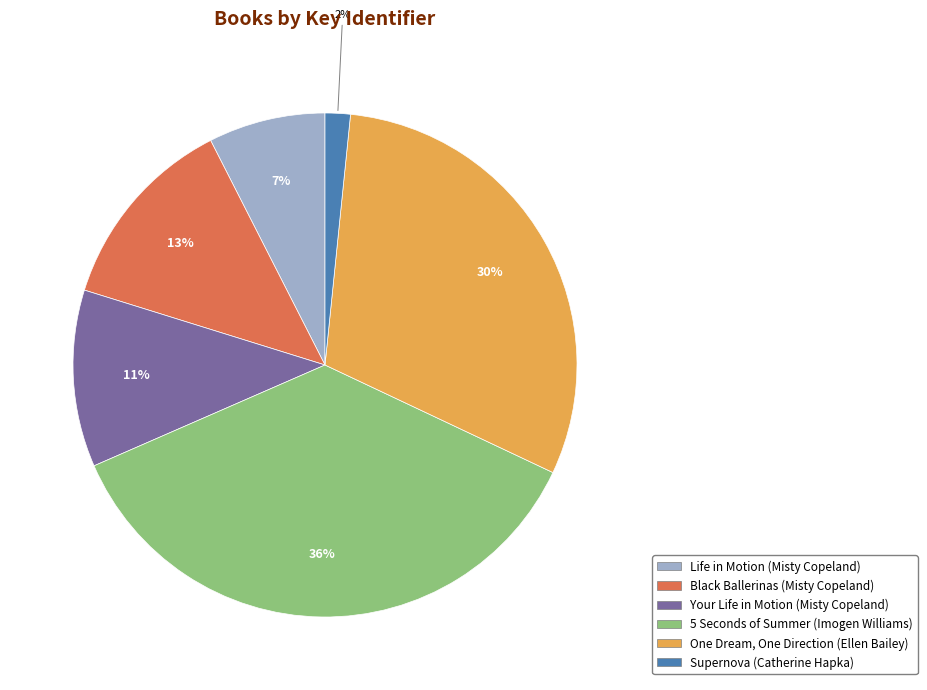

Which has a higher value, One Dream, One Direction (Ellen Bailey) or 5 Seconds of Summer (Imogen Williams)?

5 Seconds of Summer (Imogen Williams)